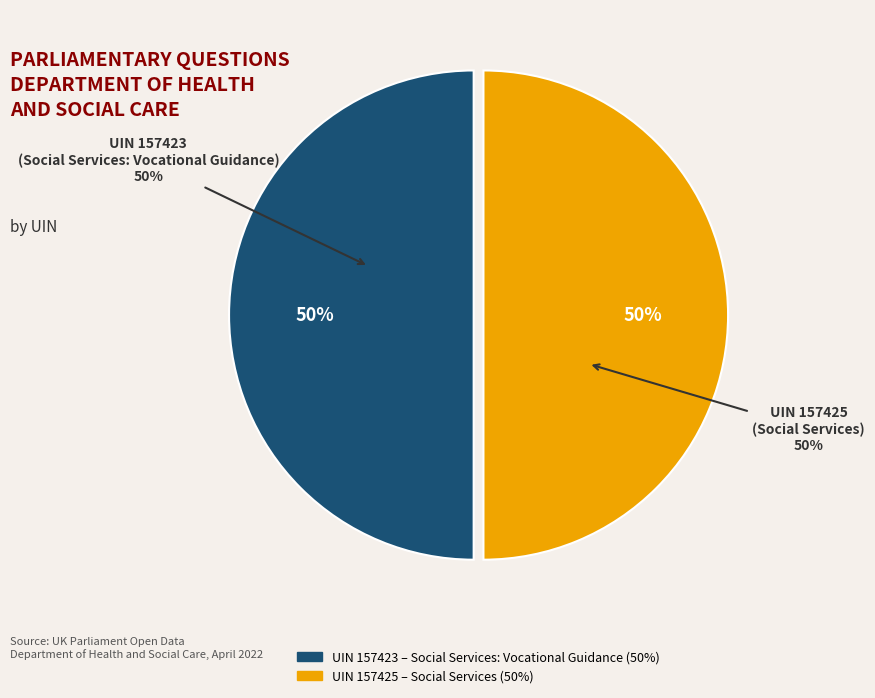

Rank the categories by value from highest to lowest.

157425, 157423